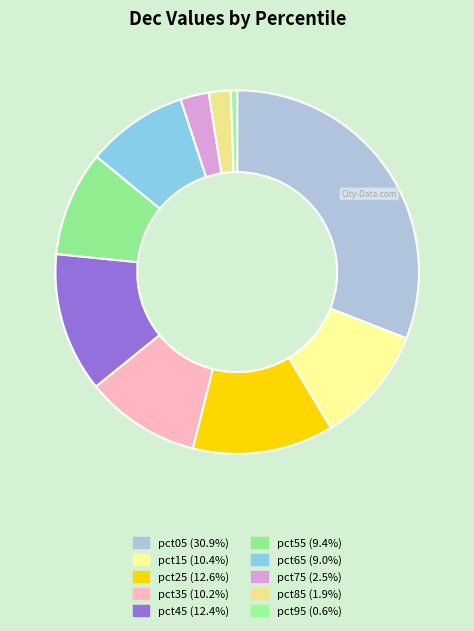

Which has a higher value, pct85 or pct45?

pct45